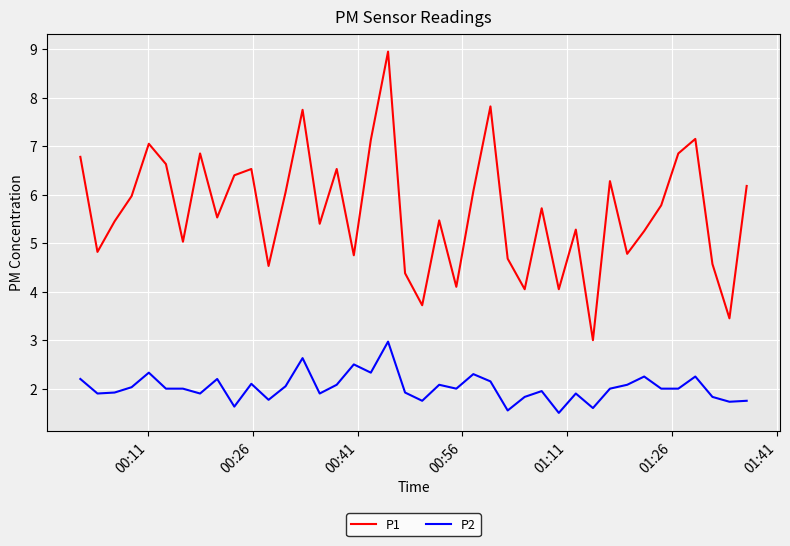

Which series has the largest range (max minus min)?

P1